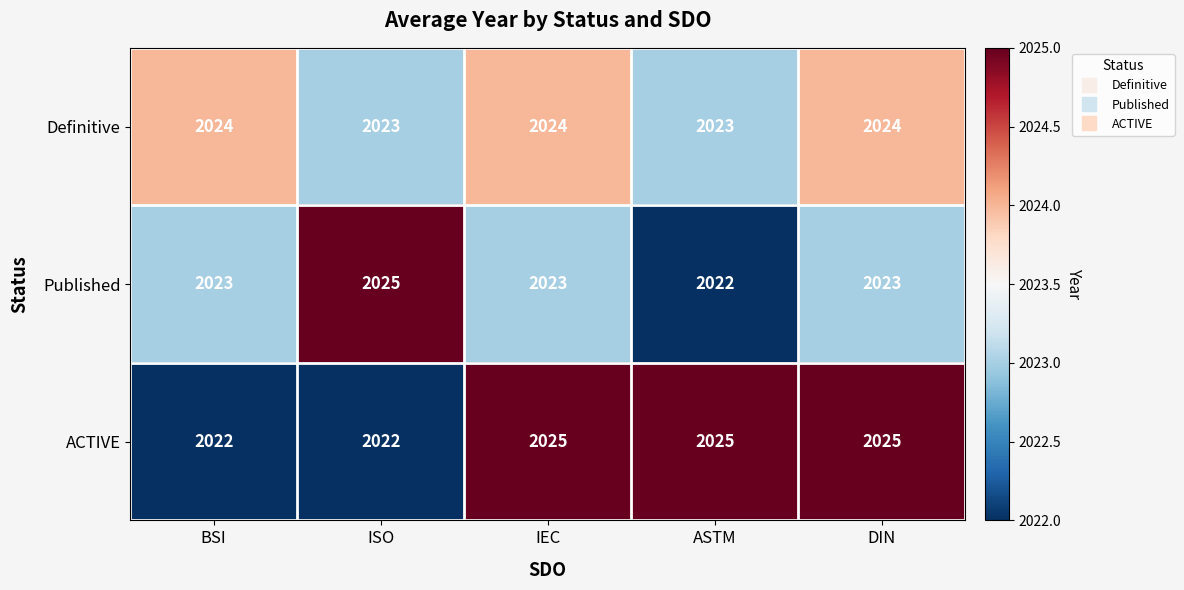

How many distinct data groups are displayed?

3